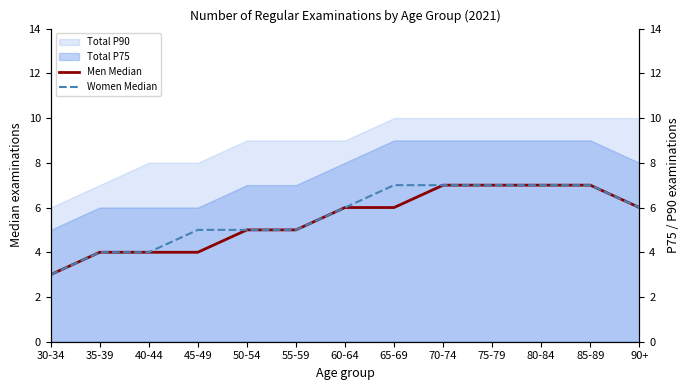

What is the label of the 2nd point from the left?

35-39